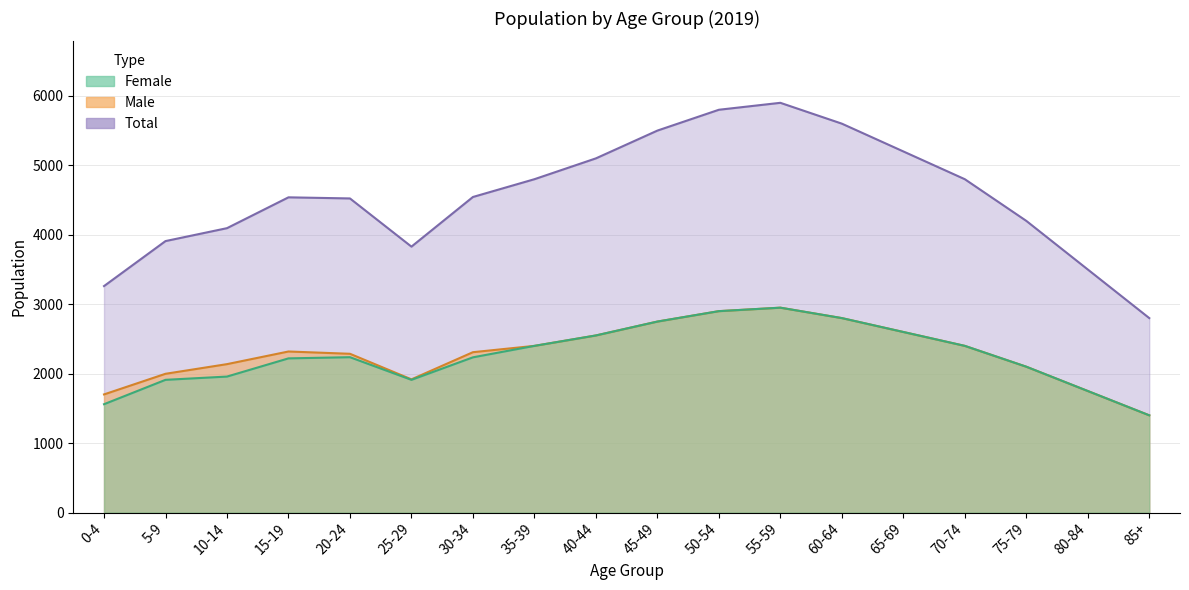

At how many categories does at least one series exceed 4395?

11